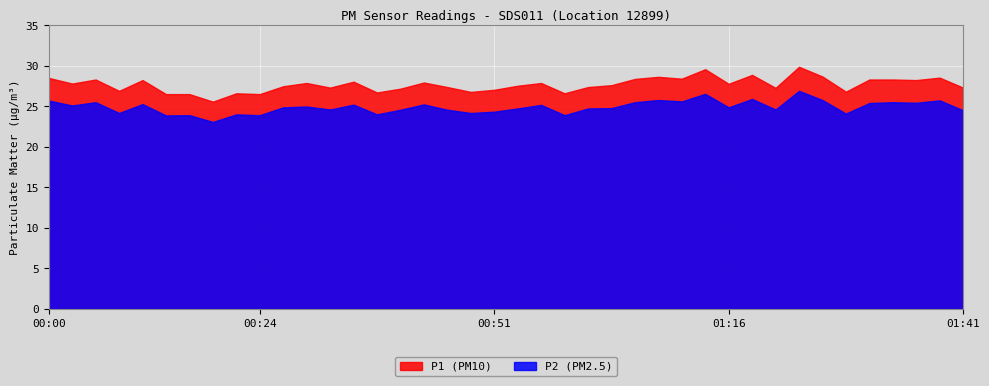

True or false: P1 has more than 1 interior local peaks.

True